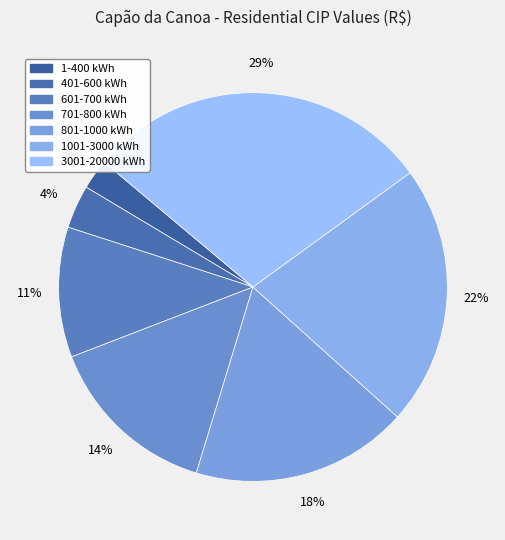

To the nearest percent, what is the average slice percentage?

14%